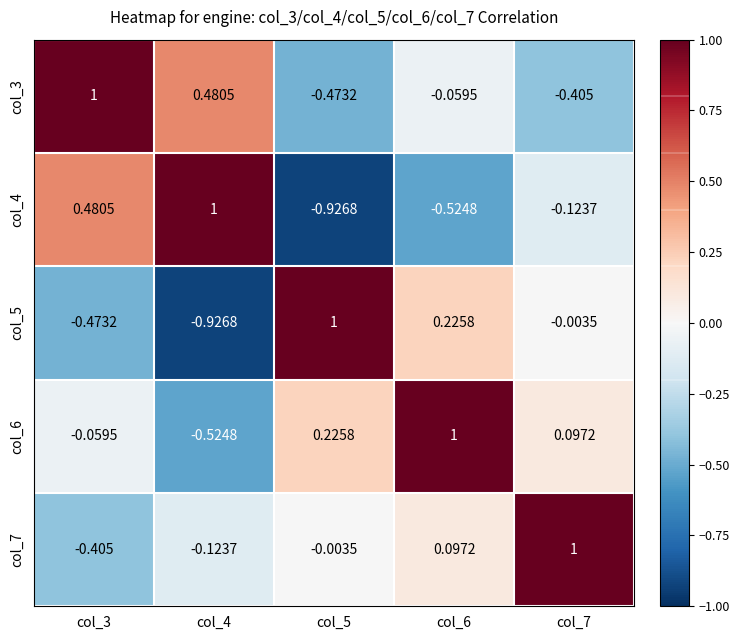

Is the value of col_4 at col_6 greater than the value of col_5 at col_7?

No